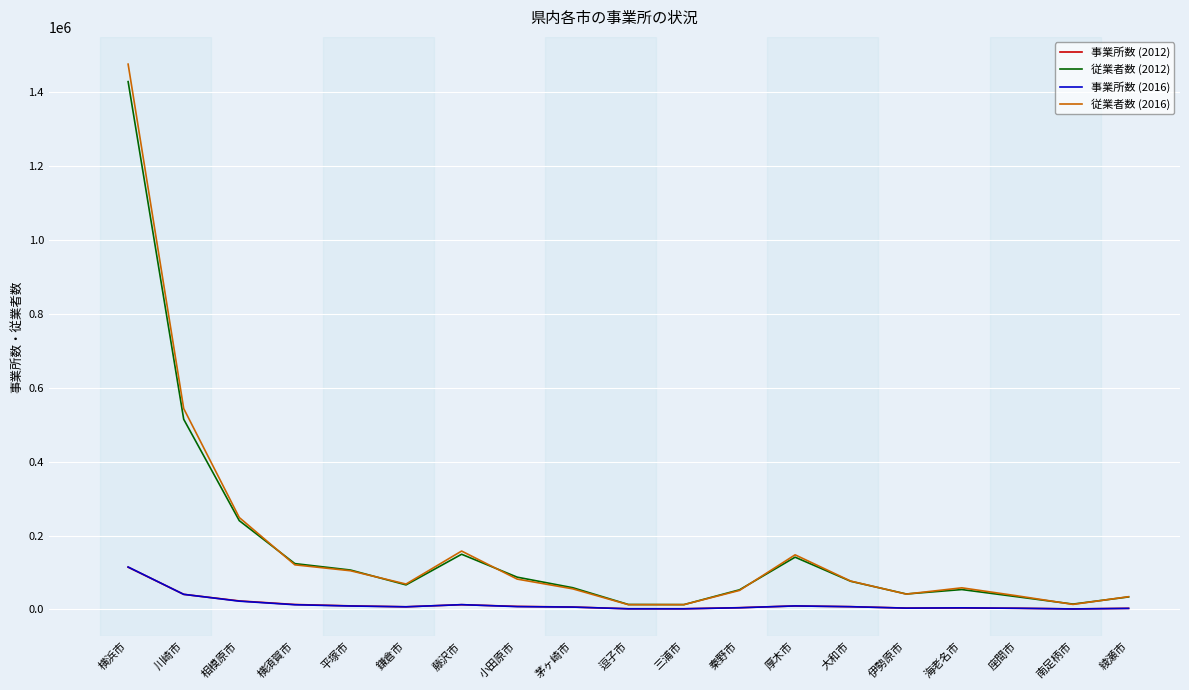

At how many categories does at least one series exceed 632979?

1